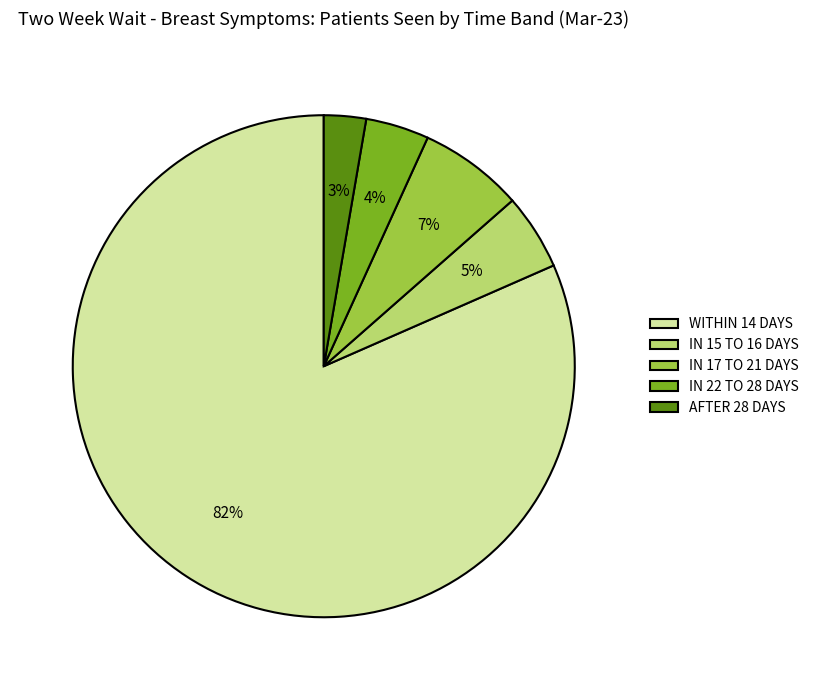

What is the ratio of the value at AFTER 28 DAYS to the value at IN 15 TO 16 DAYS?

0.6